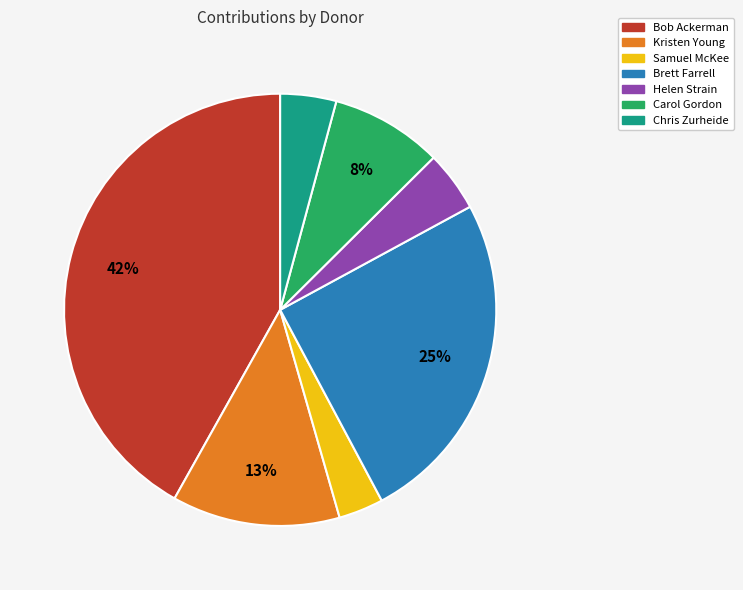

Is there any slice that represents more than half of the pie?

No